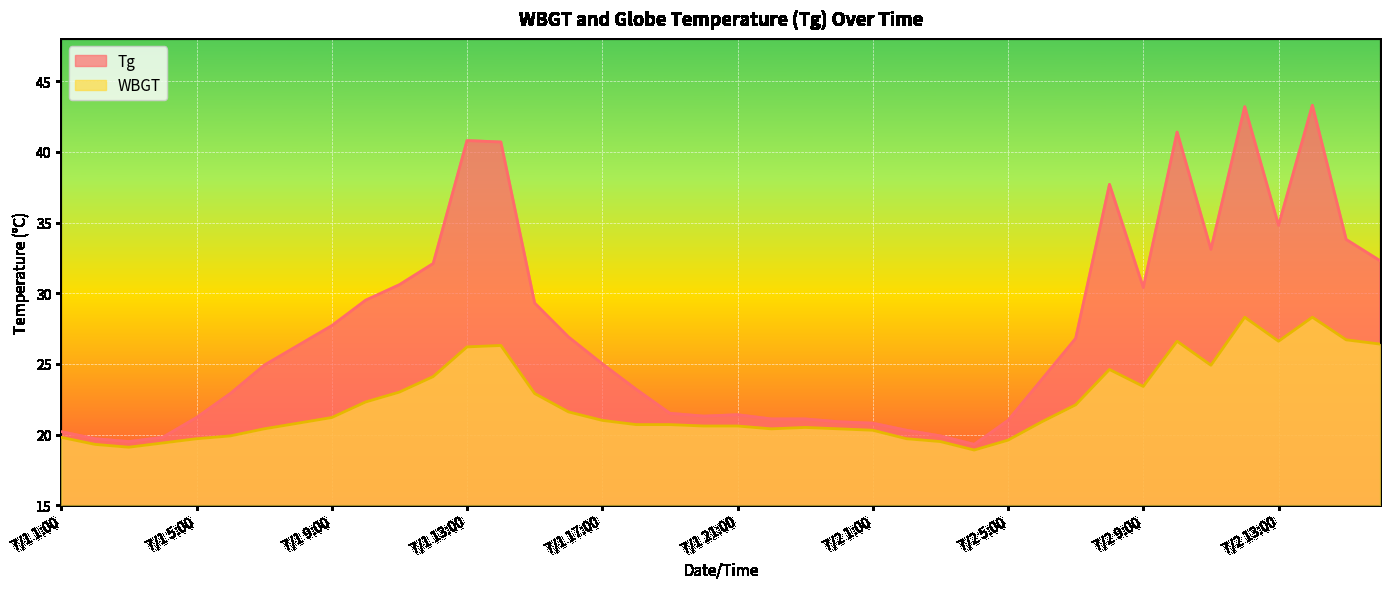

What is the difference between the maximum and minimum values in the Tg series?

24.0